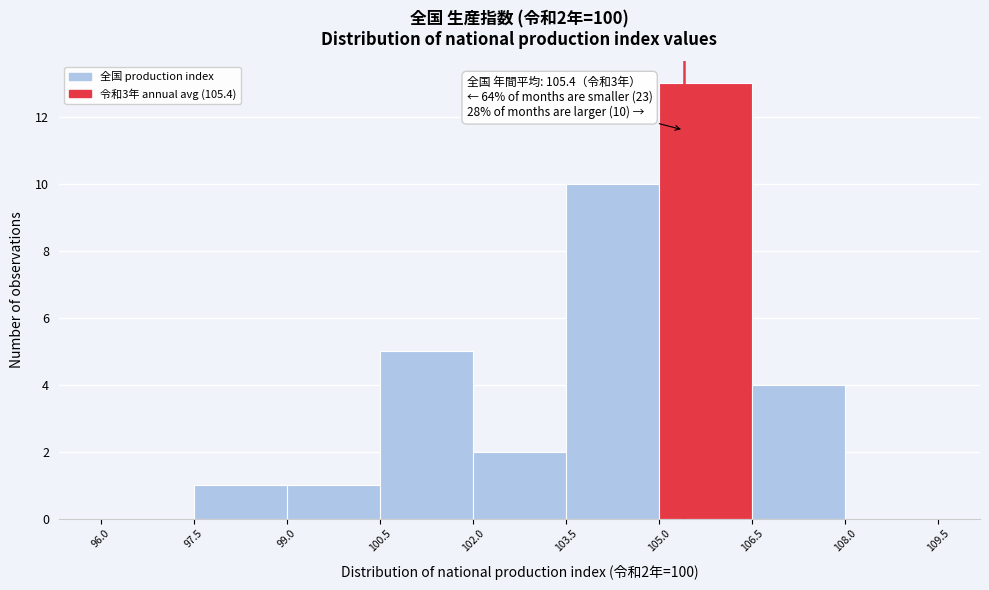

Which range on the x-axis has the tallest bar?

105.0 to 106.5